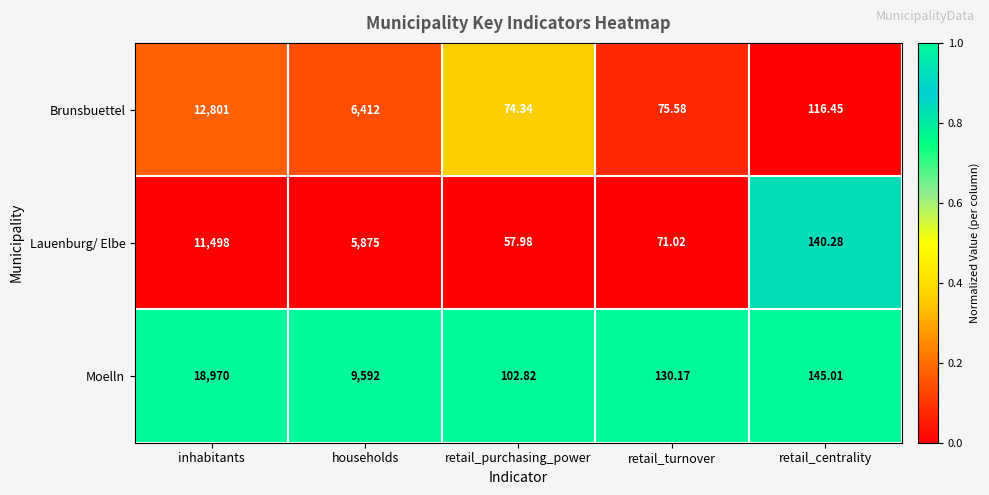

Is the value of Moelln at households greater than the value of Lauenburg/ Elbe at inhabitants?

No